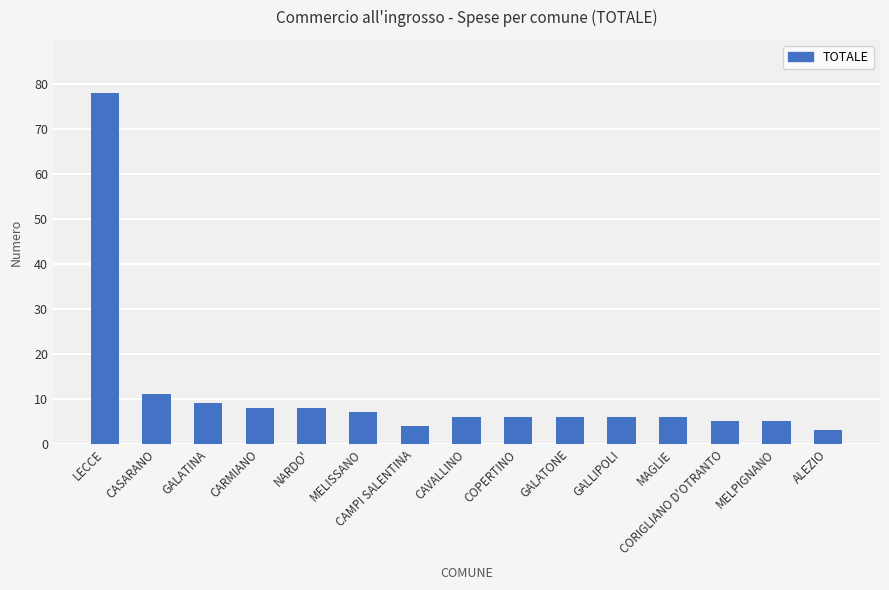

What is the sum of the values at ALEZIO and CARMIANO?

11